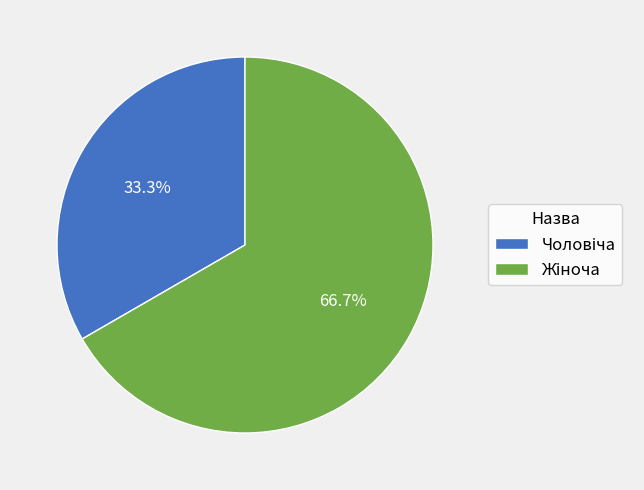

Does any single category account for the majority?

Yes